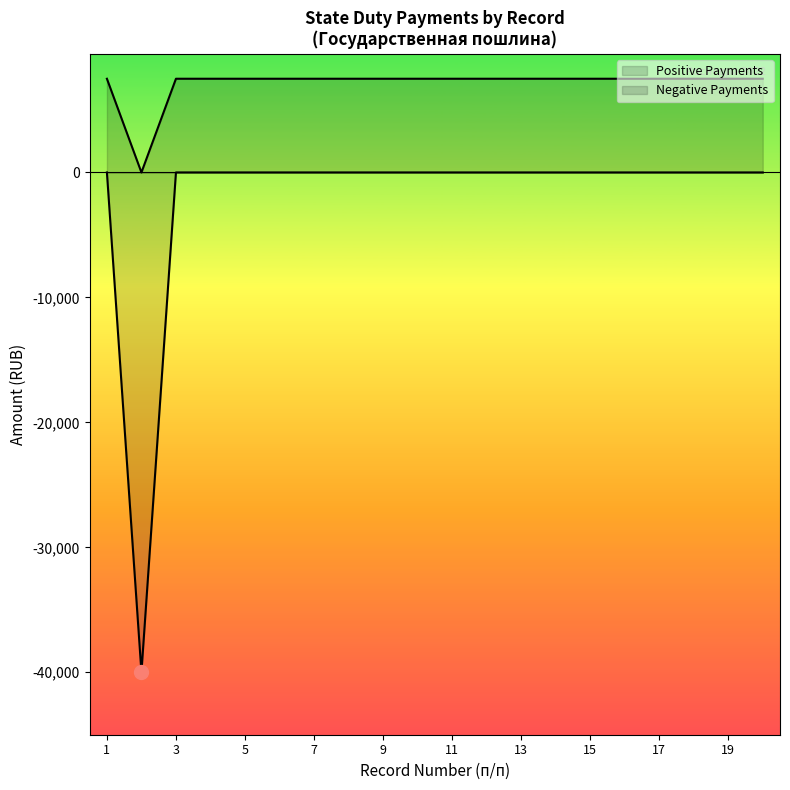

Reading left to right, transcribe all the data shown in this chart.

1=7500	2=0	3=7500	4=7500	5=7500	6=7500	7=7500	8=7500	9=7500	10=7500	11=7500	12=7500	13=7500	14=7500	15=7500	16=7500	17=7500	18=7500	19=7500	20=7500